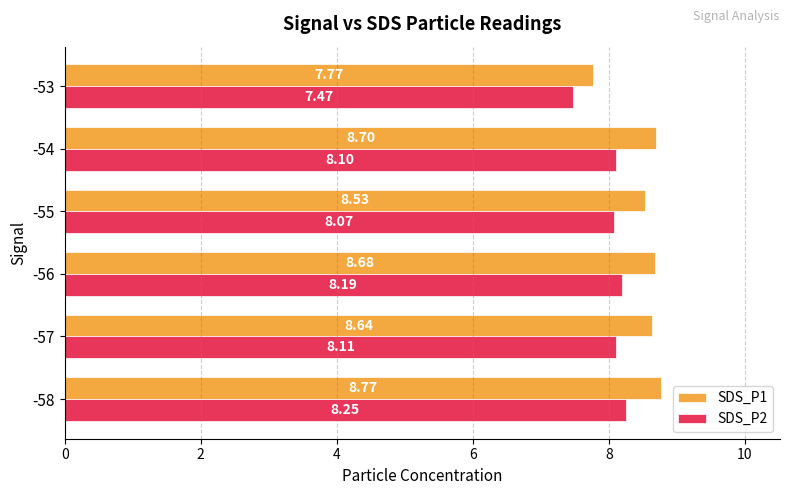

What is the sum of all SDS_P2 values?

48.2